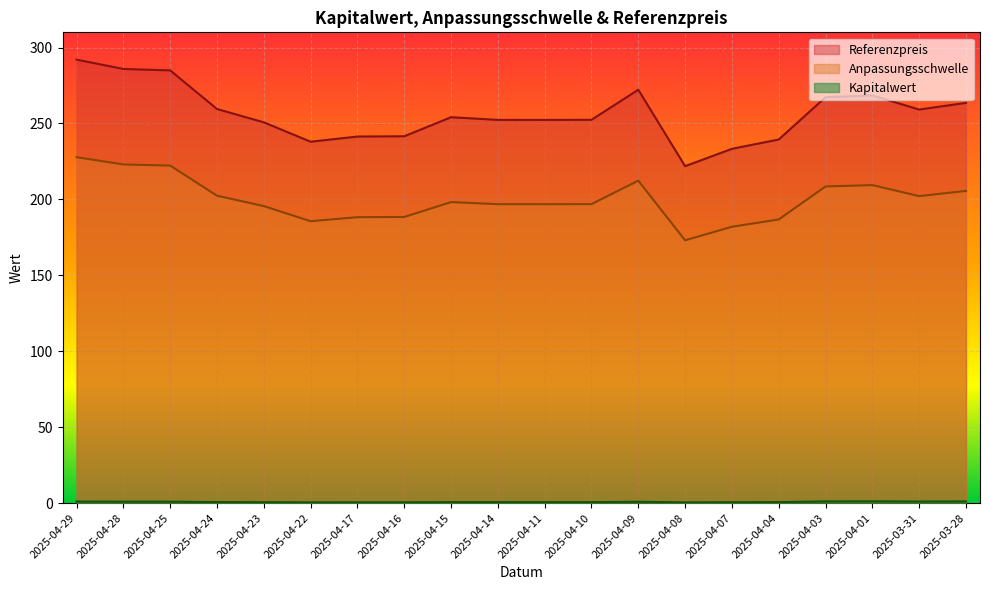

What is the label of the 4th point from the left?

2025-04-24